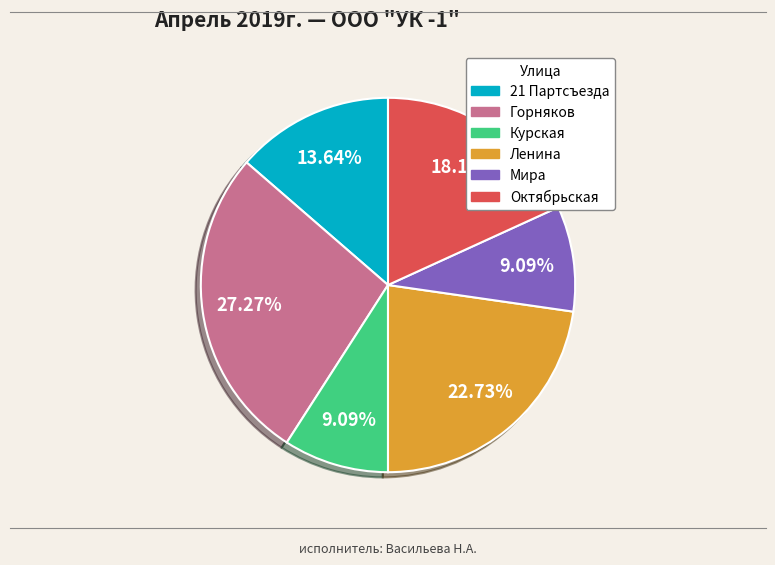

What is the total percentage of Ленина and Курская?

31.8%